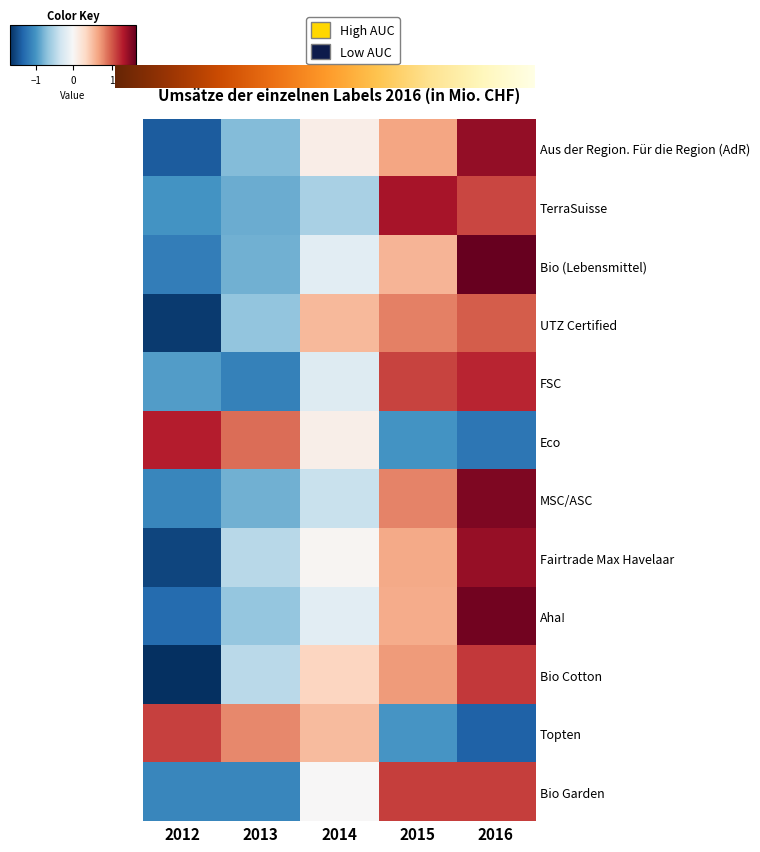

Which series changed the most between 2014 and 2016?

MSC/ASC